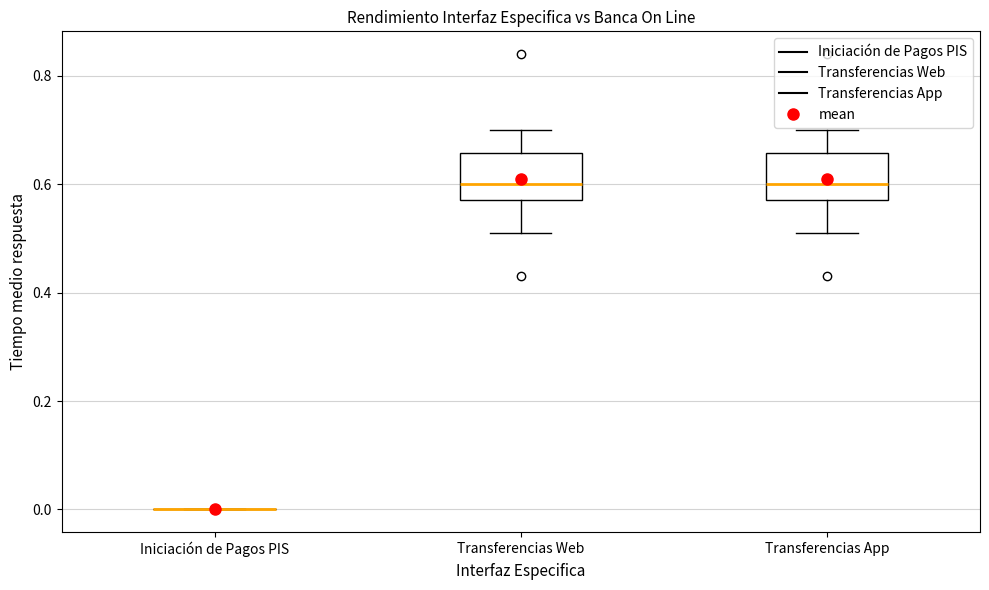

Reading left to right, read every box against the y-axis: the position of its median line, the range the box covers, and the ends of its whiskers. The values are not printed on the chart, so give them approximately, as read against the axis.

Iniciación de Pagos PIS: box collapsed to a line at 0.00, whiskers 0.00 to 0.00
Transferencias Web: median 0.60, box 0.58 to 0.66, whiskers 0.52 to 0.70
Transferencias App: median 0.60, box 0.58 to 0.66, whiskers 0.52 to 0.70